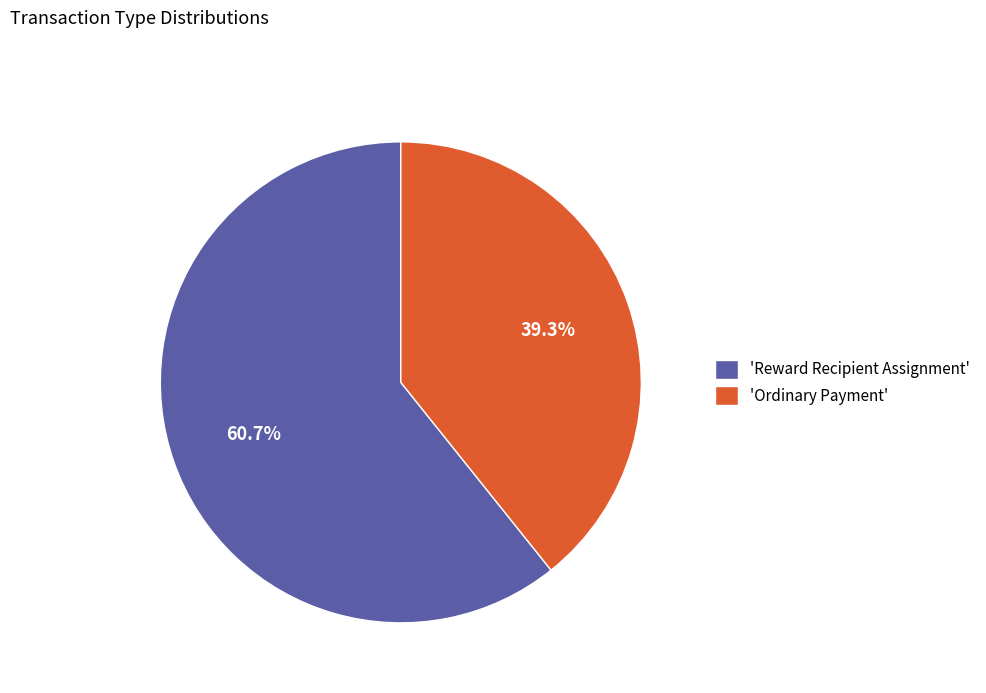

What is the smallest slice in the pie chart?

'Ordinary Payment'